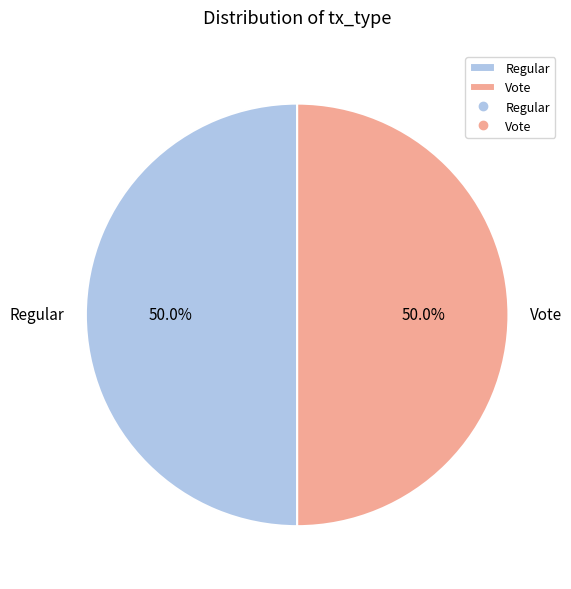

How many slices are in this pie chart?

2